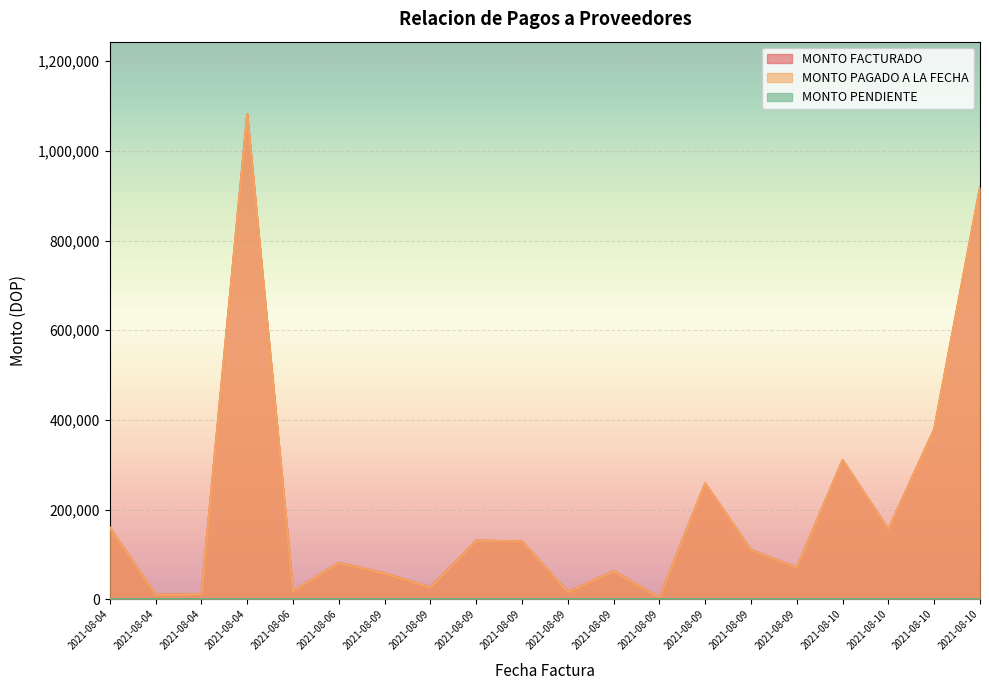

The value of MONTO PAGADO A LA FECHA at 2021-08-09 is 26780.3. True or false?

True